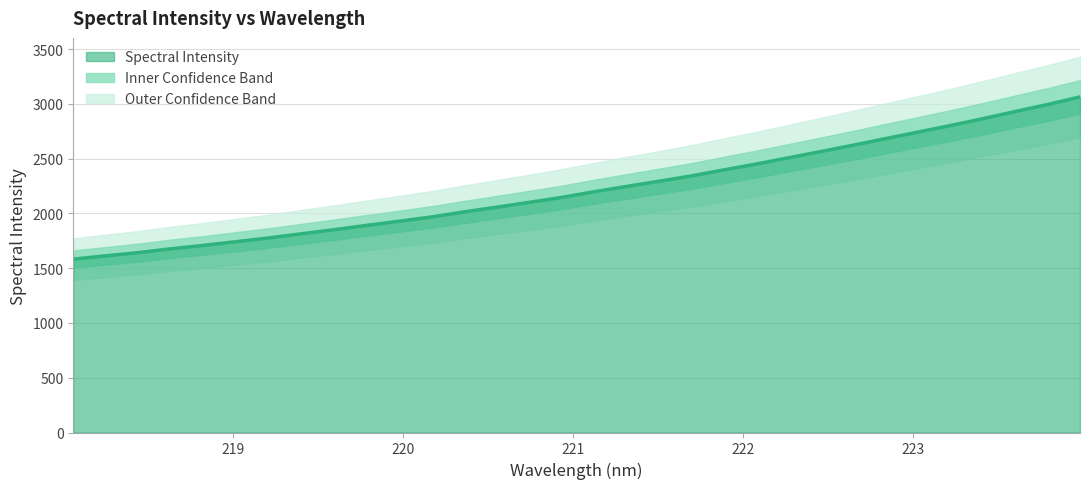

The chart shows a value of 2145.1 at 220.9264. True or false?

True